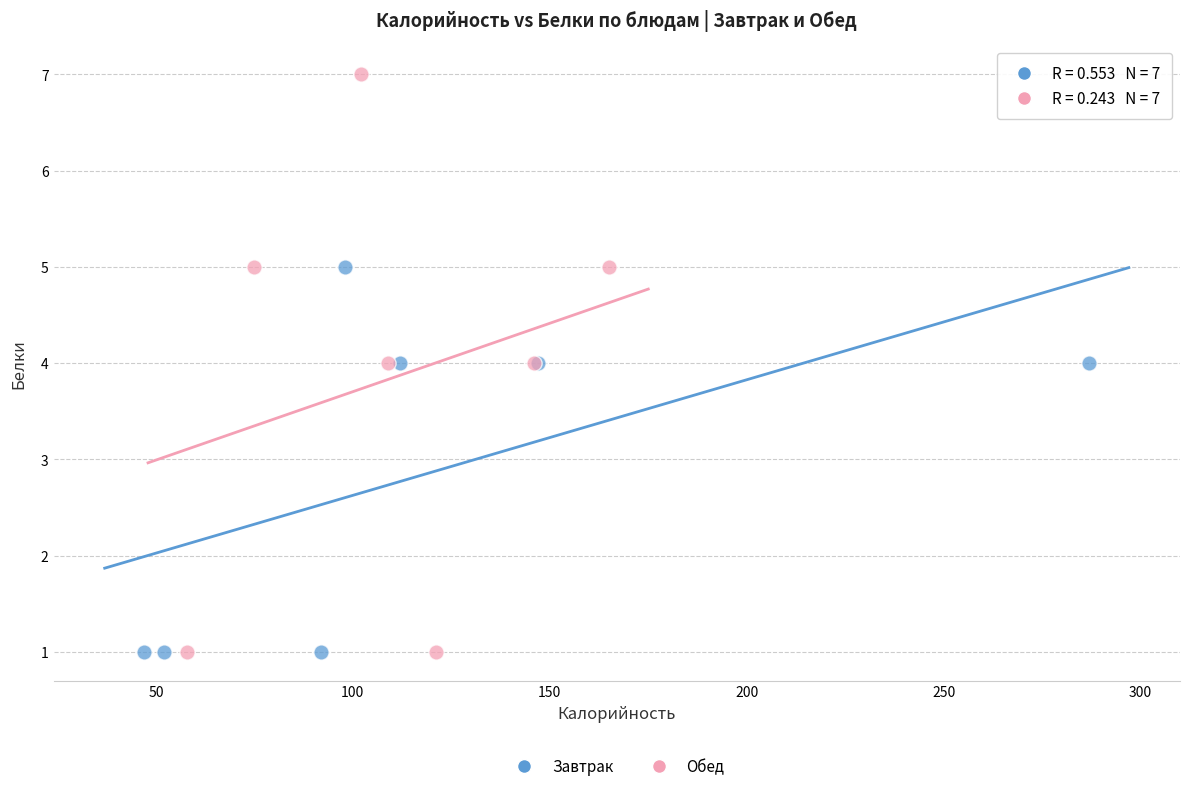

Which series has the widest spread of Y values?

Обед